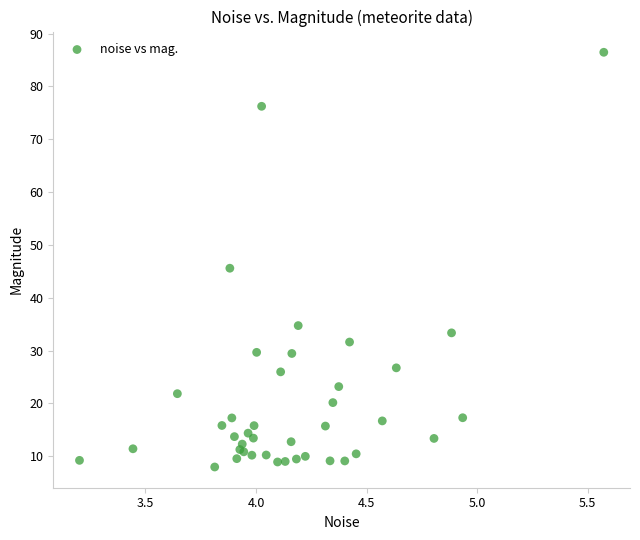

What Y value in the scatter plot is closest to 47?

45.6